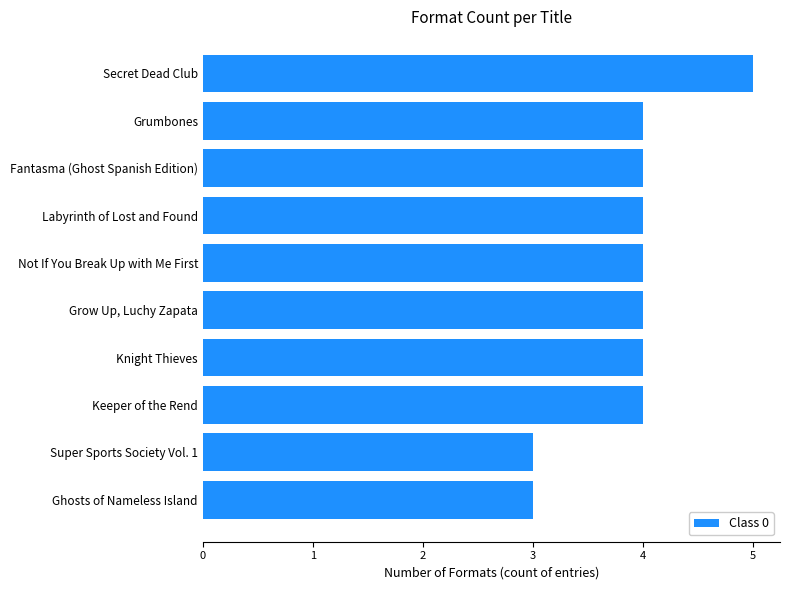

What is the change in value from Grumbones to Secret Dead Club?

+1